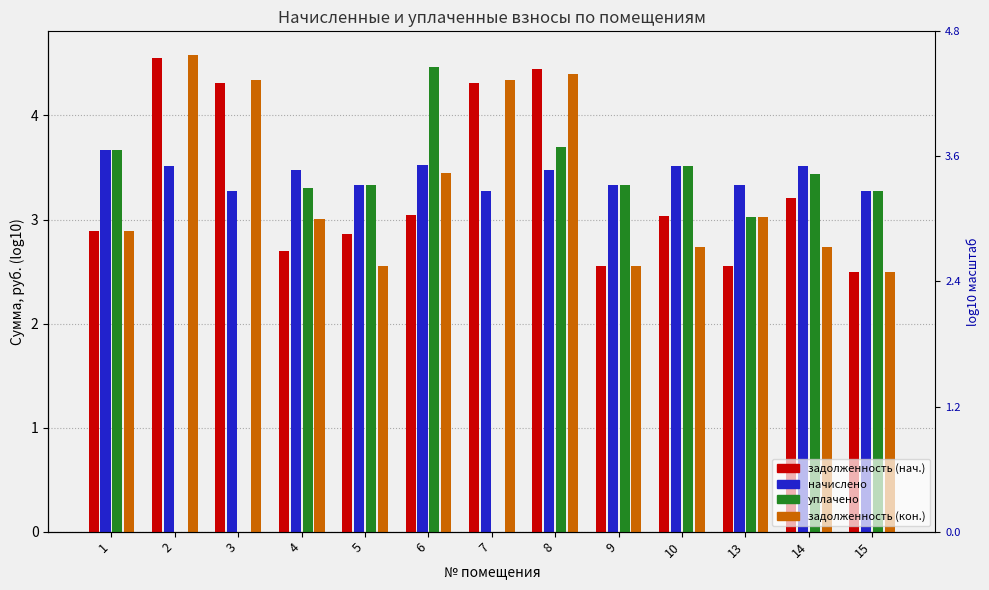

Which series has the widest spread of values?

уплачено